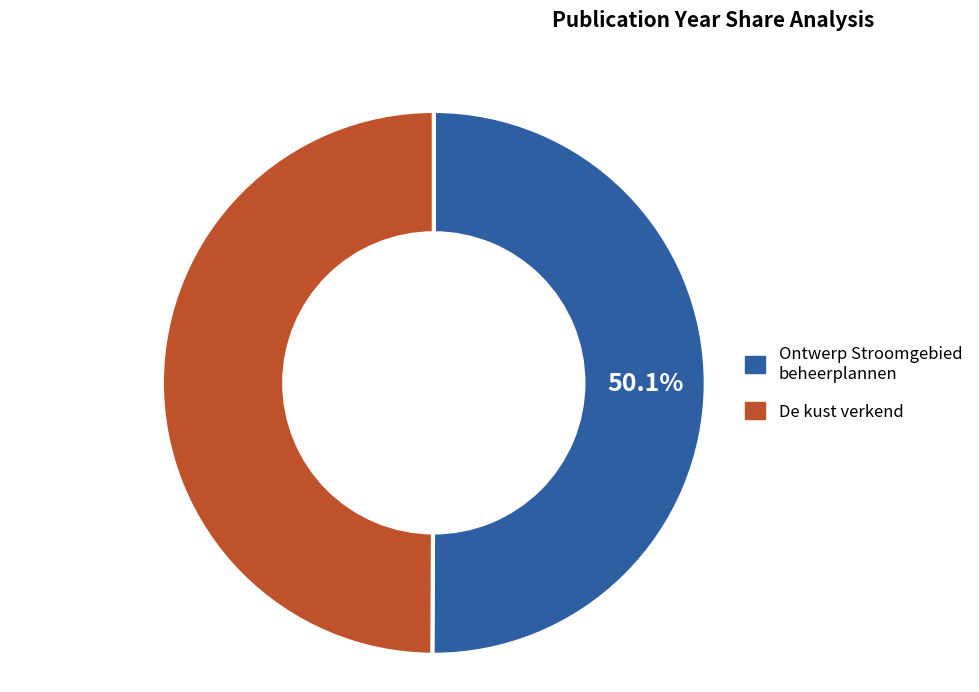

Does any single category account for the majority?

Yes